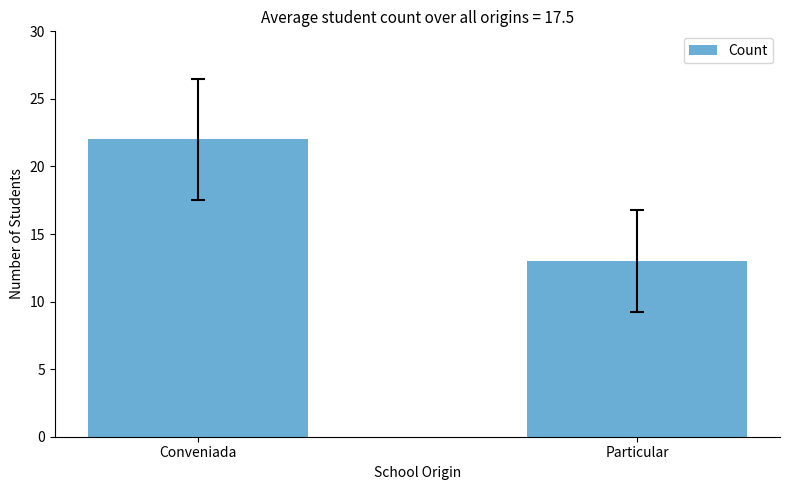

Reading left to right, list all the values displayed in this chart.

22	13